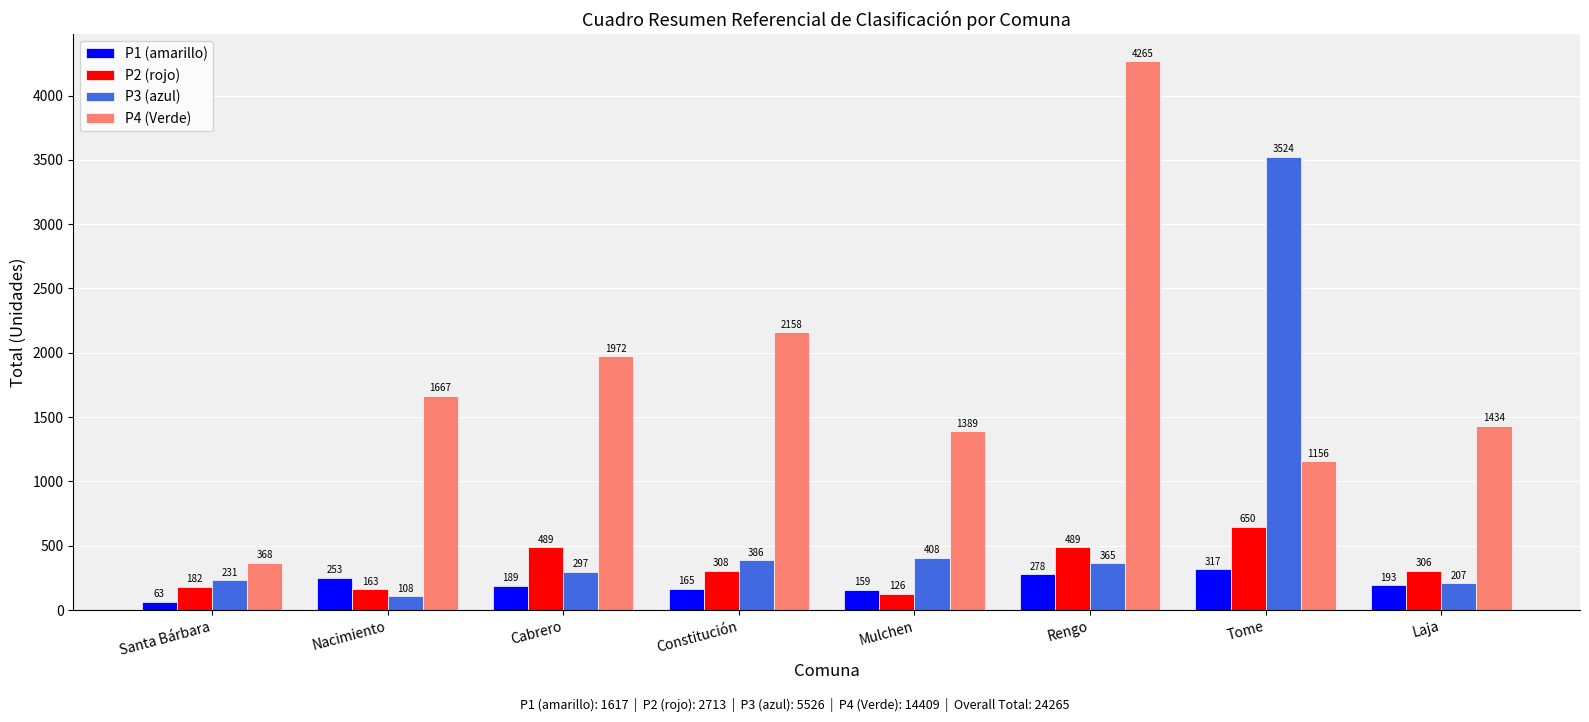

What is the maximum value for P3 (azul)?

3524